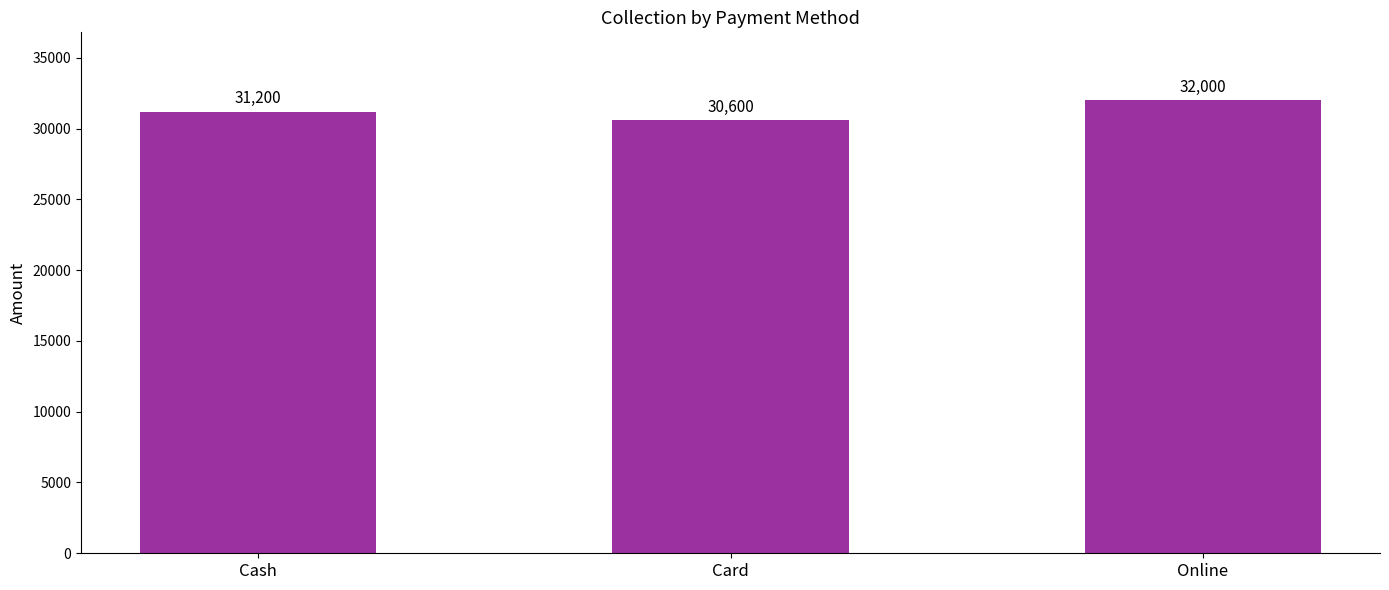

What is the sum of the values at Card and Cash?

61800